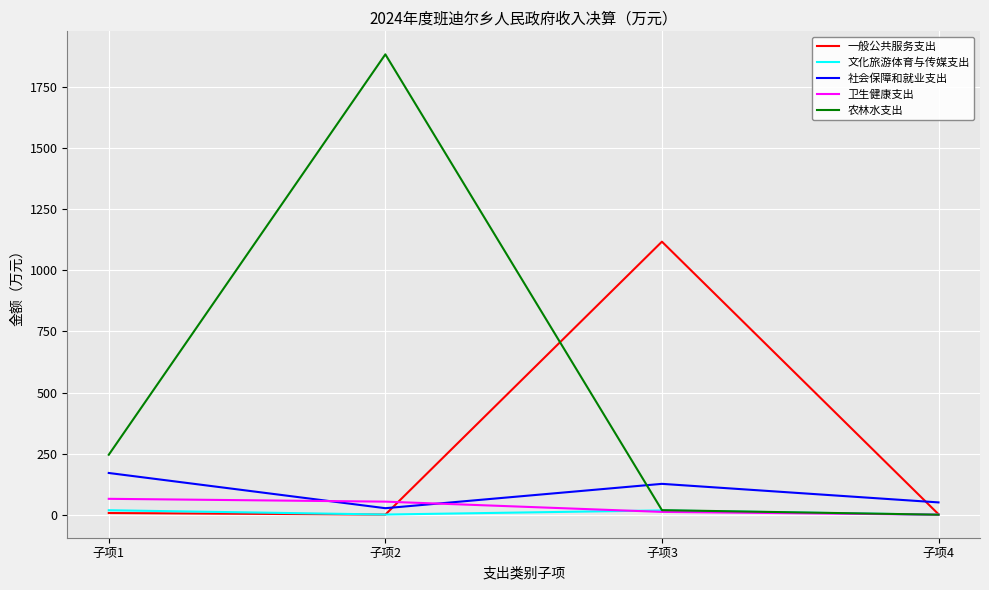

Between 子项1 and 子项2, which series saw the biggest shift?

农林水支出